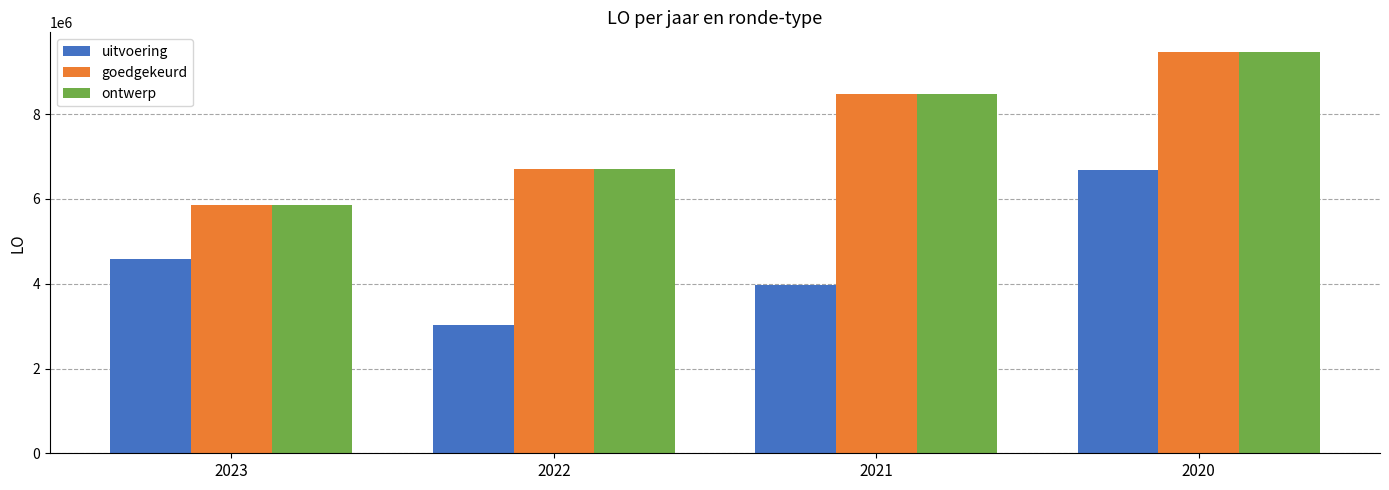

How many uitvoering values are between 3978673 and 6692039?

3